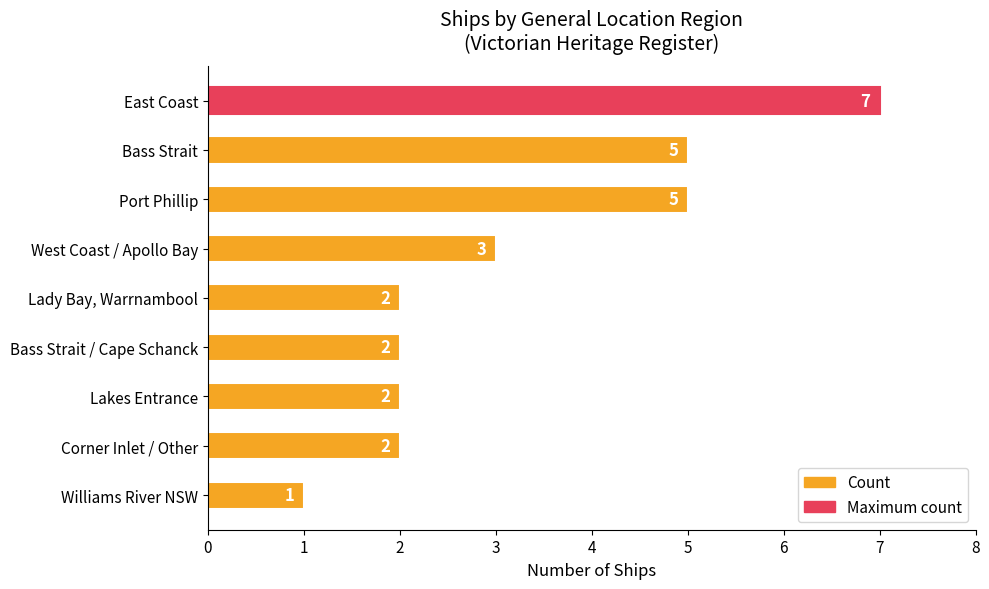

What is the change in value from East Coast to Lady Bay, Warrnambool?

-5